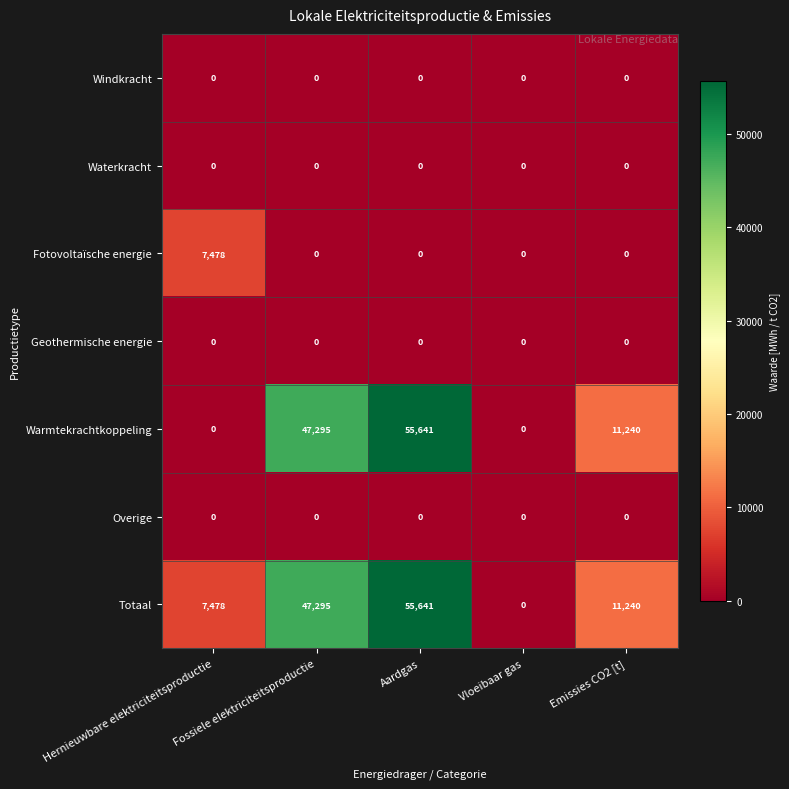

True or false: Fotovoltaïsche energie has a value of 7478 at Hernieuwbare elektriciteitsproductie.

True